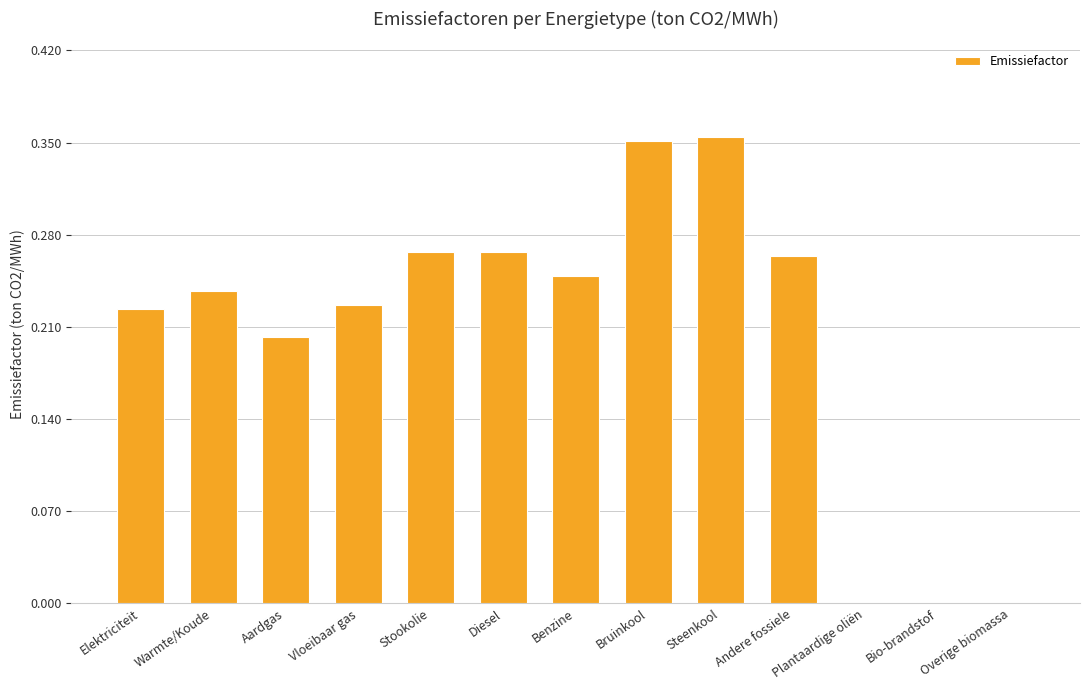

Is it true that the value at Andere fossiele is 0.4?

False